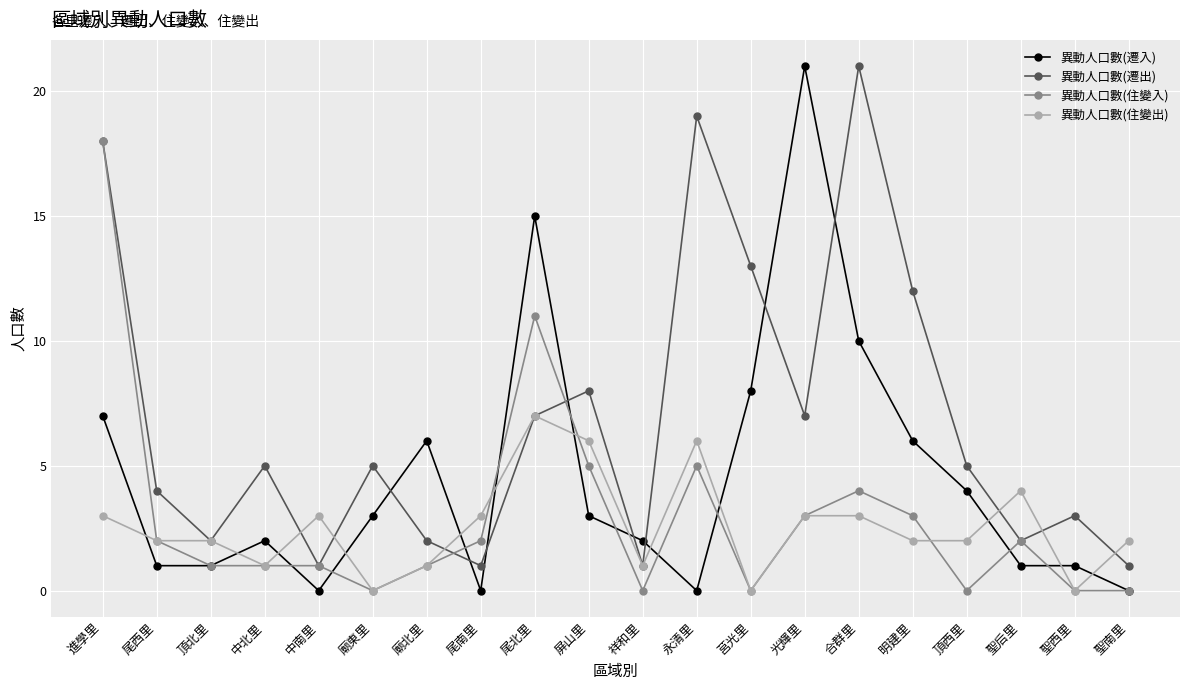

What is the difference between the highest and lowest values at 廟北里?

5